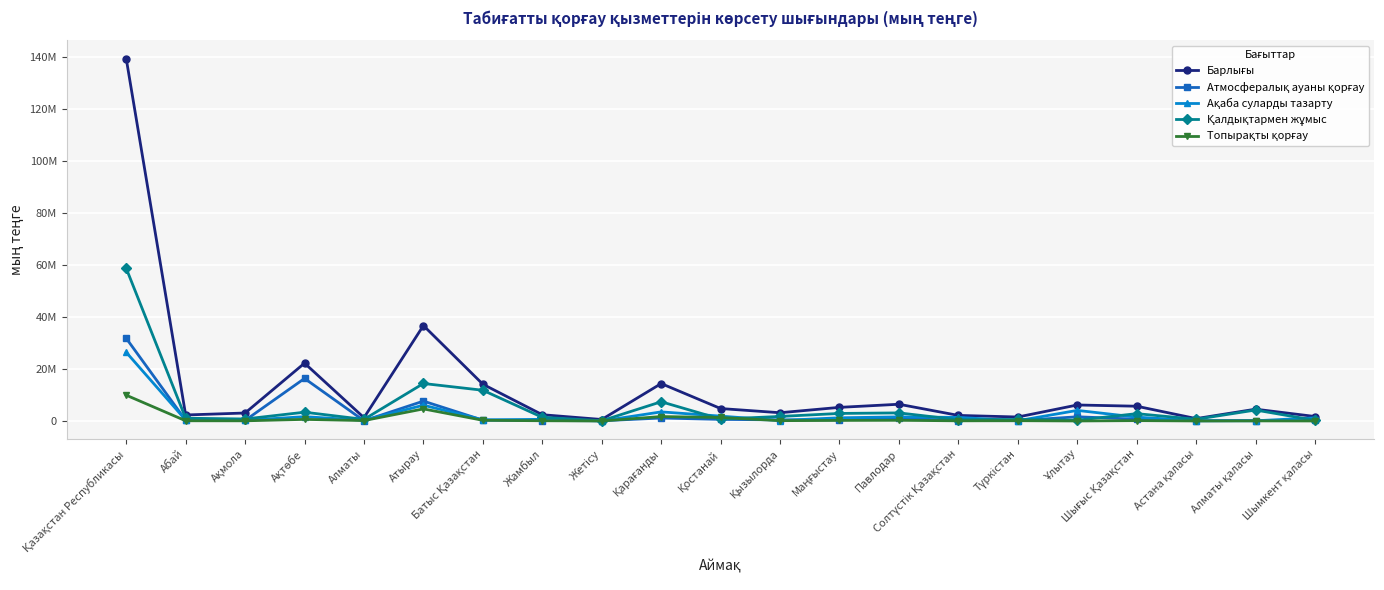

Which series has the widest spread of values?

Барлығы